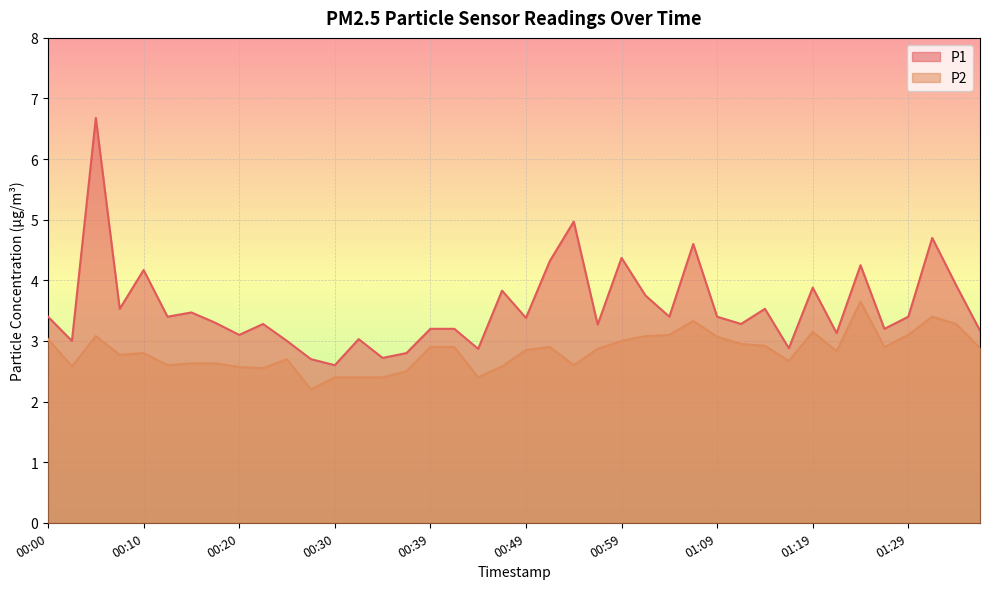

What is the difference between the P2 values at 00:27 and 01:31?

1.2